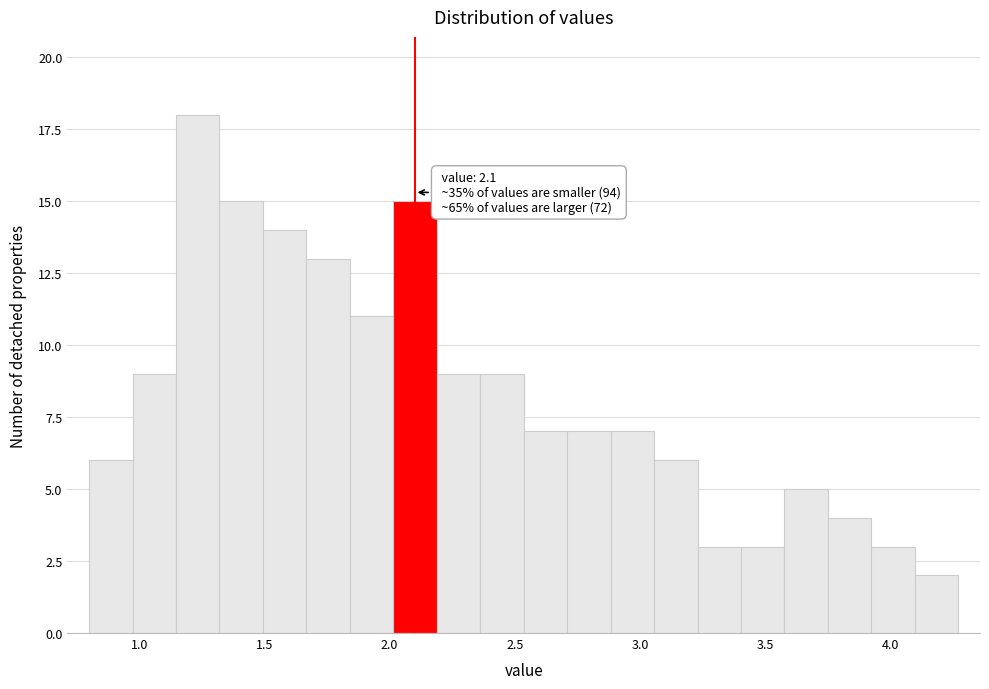

Around what value on the x-axis is the tallest bar? Give the approximate position of its centre, as read against the axis.

1.25